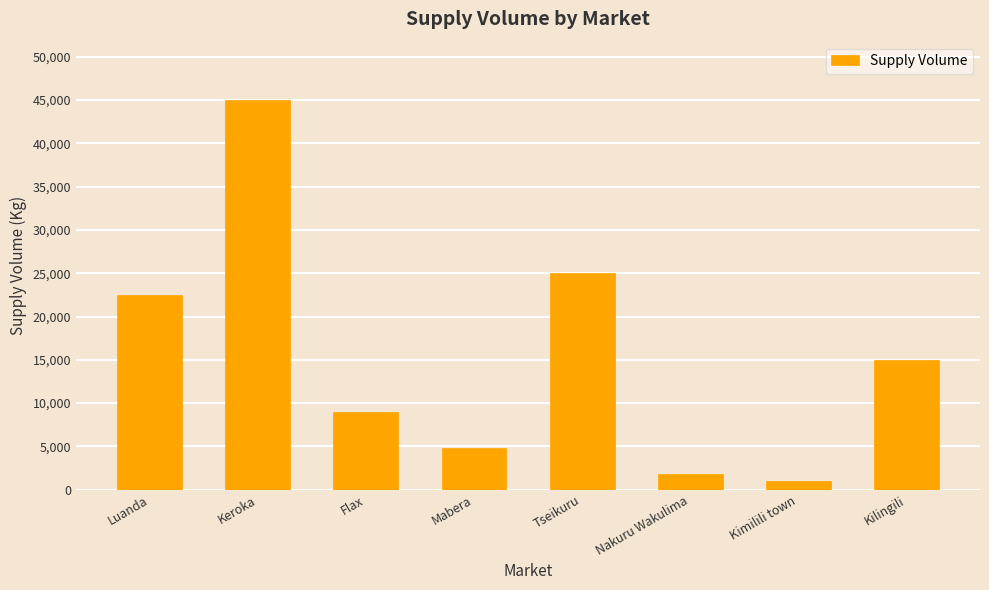

What value does the data have at Kimilili town, to the nearest 50?

1000